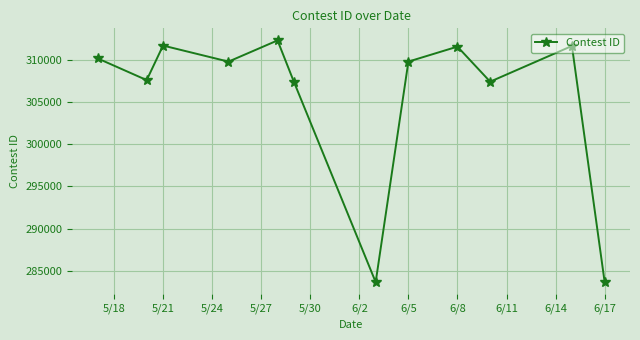

True or false: there are more than 2 points higher than both neighbors.

True